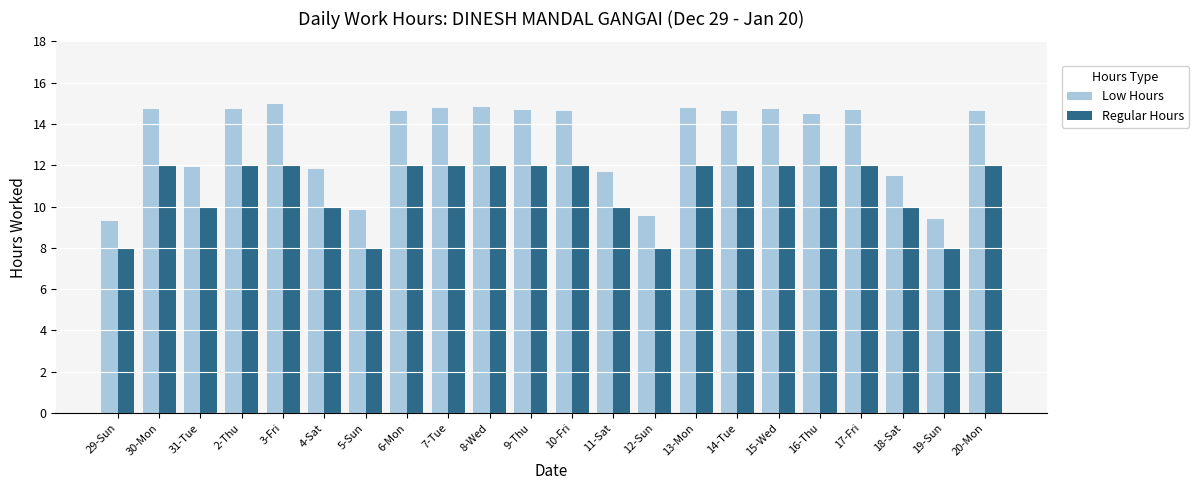

What is the label of the 16th bar from the left?

14-Tue